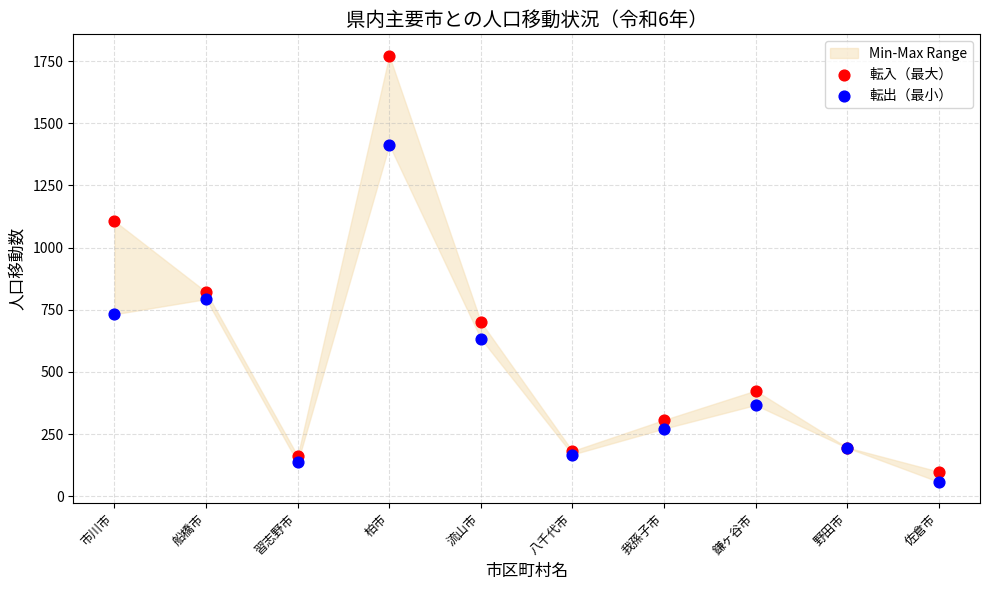

In the 転入（最大） series, what Y value is closest to 935?

822